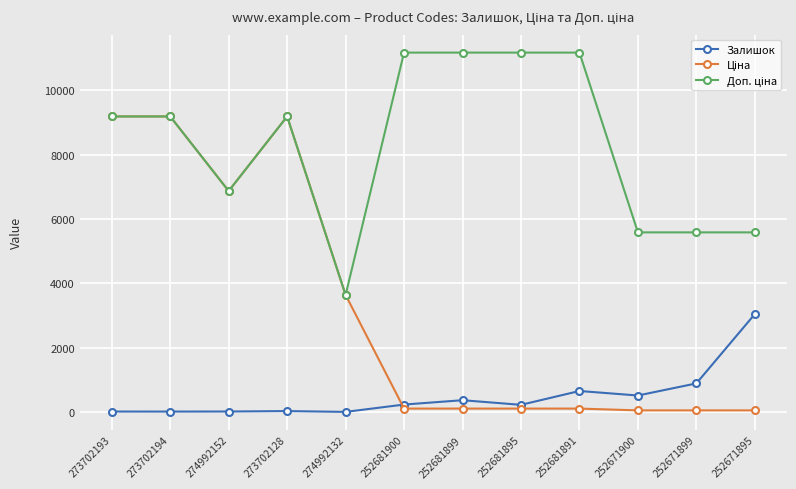

At how many categories does at least one series exceed 6627?

8